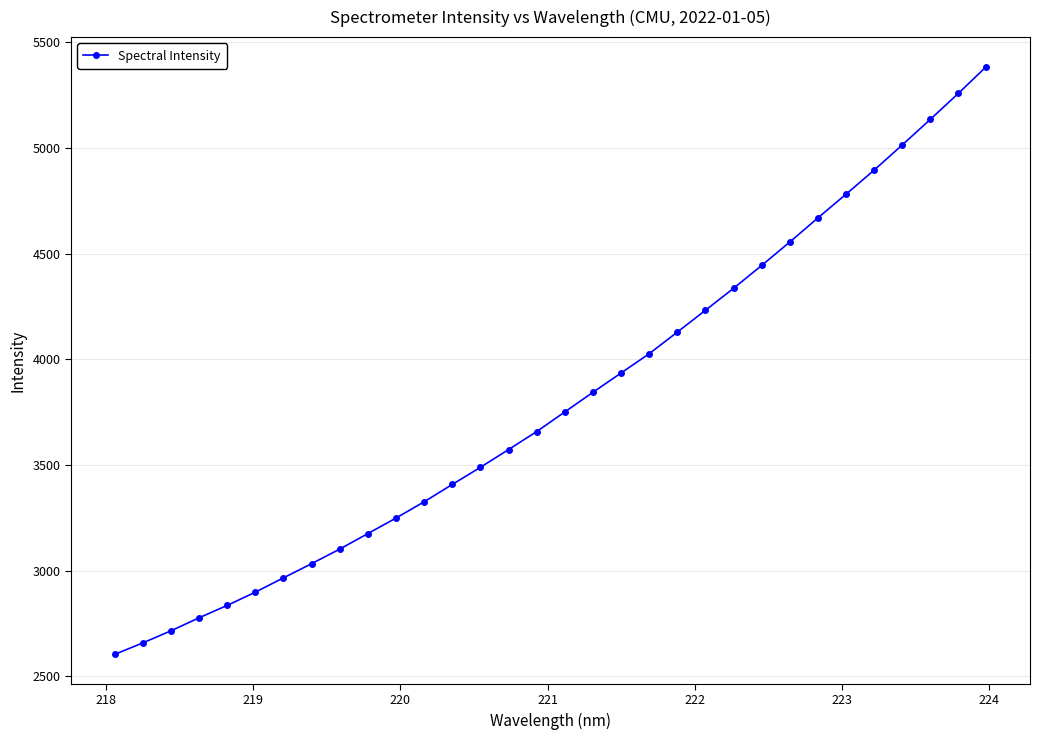

What is the smallest value displayed?

2603.4